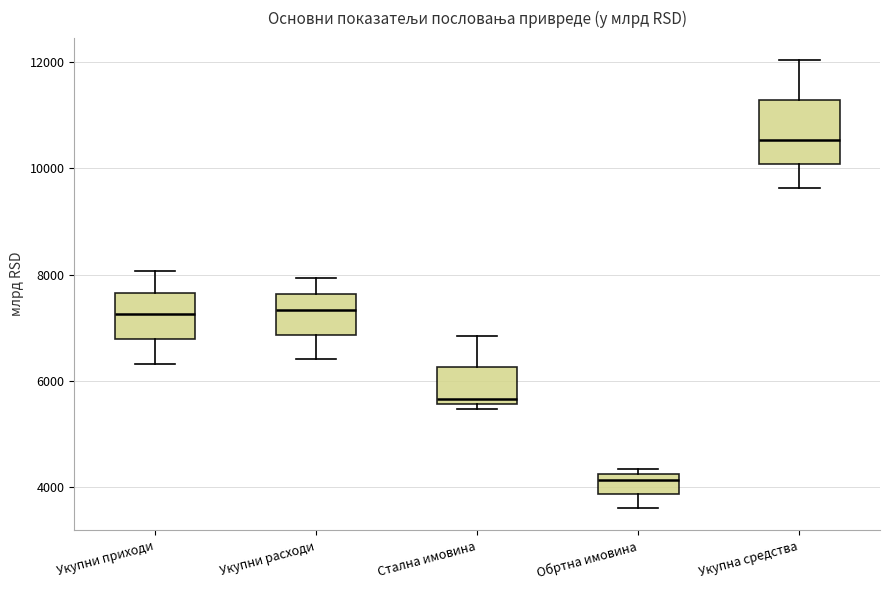

Which box's median line is the highest?

Укупна средства